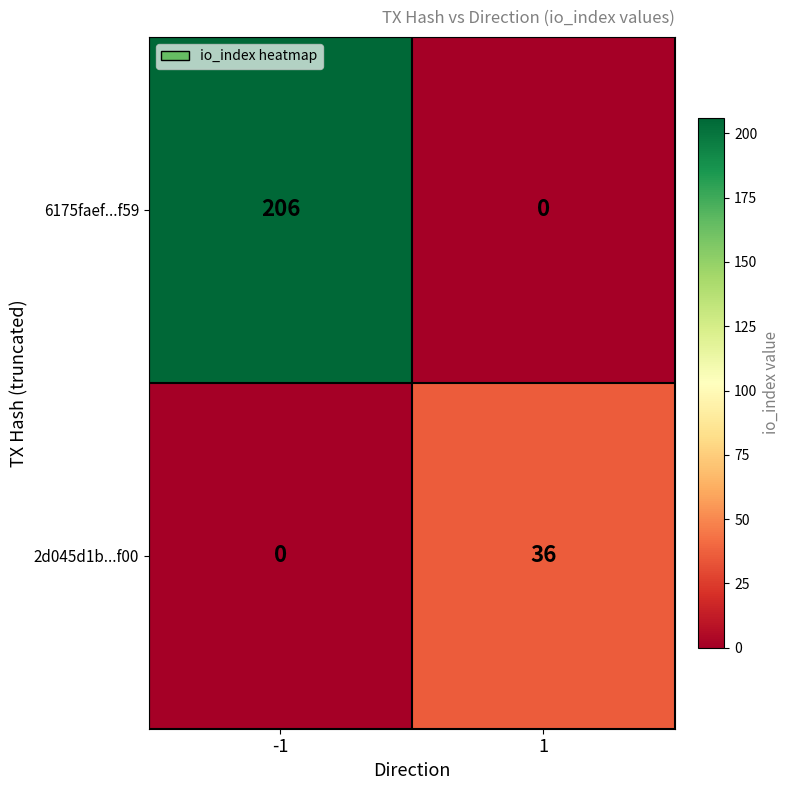

Reading left to right, transcribe all the data shown in this chart.

6175faef...f59: 206	0
2d045d1b...f00: 0	36